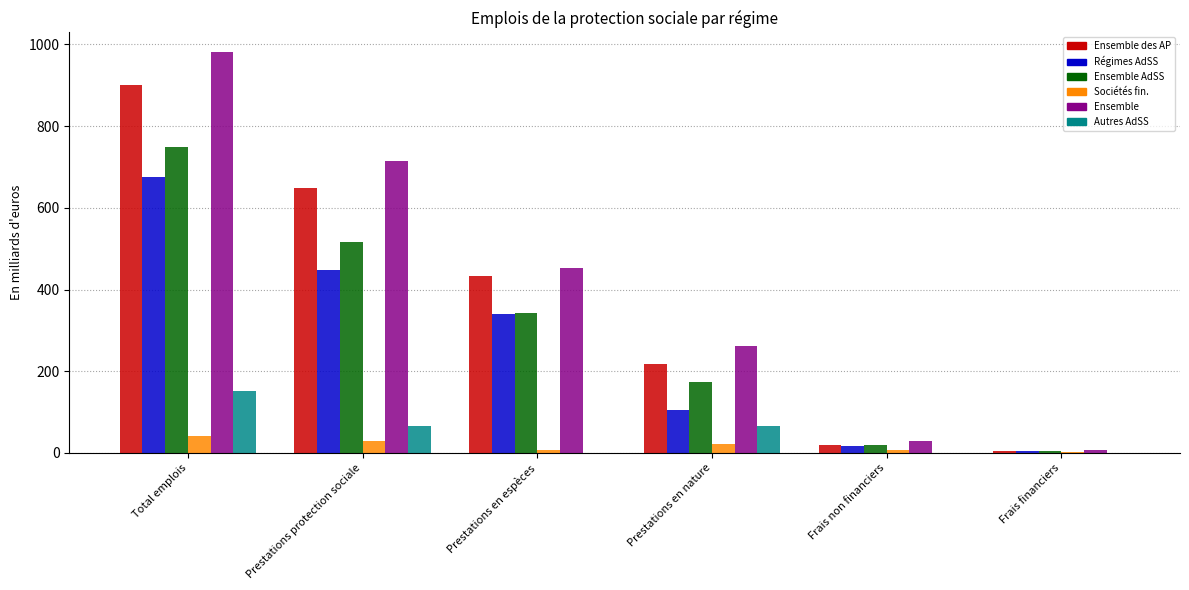

Where does the Ensemble AdSS series first go above 341?

Total emplois